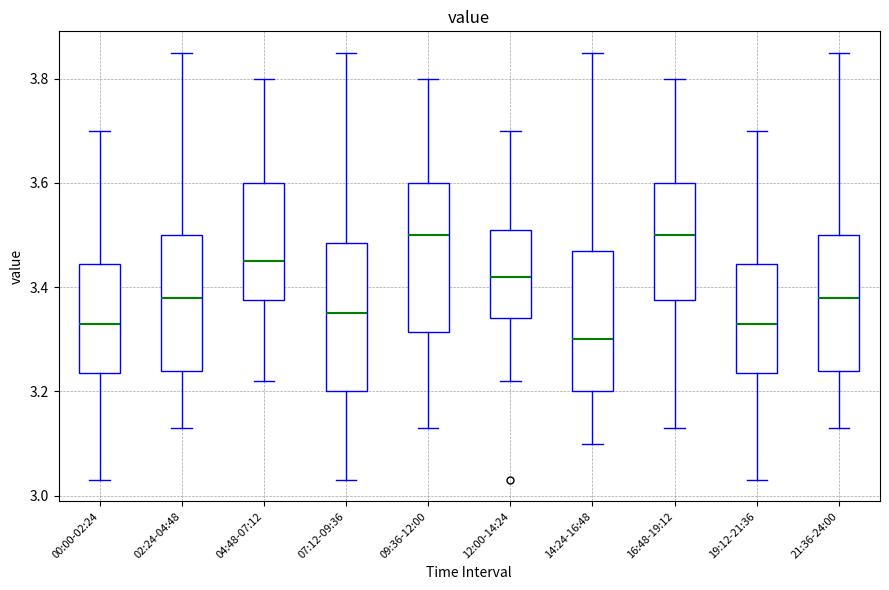

Reading left to right, transcribe this box plot: for each box, give where its median line is, the range the box spans, and where its two whiskers end, as read against the y-axis. The values are not printed on the chart, so give them approximately, as read against the axis.

00:00-02:24: median 3.34, box 3.24 to 3.44, whiskers 3.04 to 3.70
02:24-04:48: median 3.38, box 3.24 to 3.50, whiskers 3.14 to 3.86
04:48-07:12: median 3.46, box 3.38 to 3.60, whiskers 3.22 to 3.80
07:12-09:36: median 3.36, box 3.20 to 3.48, whiskers 3.04 to 3.86
09:36-12:00: median 3.50, box 3.32 to 3.60, whiskers 3.14 to 3.80
12:00-14:24: median 3.42, box 3.34 to 3.52, whiskers 3.22 to 3.70
14:24-16:48: median 3.30, box 3.20 to 3.48, whiskers 3.10 to 3.86
16:48-19:12: median 3.50, box 3.38 to 3.60, whiskers 3.14 to 3.80
19:12-21:36: median 3.34, box 3.24 to 3.44, whiskers 3.04 to 3.70
21:36-24:00: median 3.38, box 3.24 to 3.50, whiskers 3.14 to 3.86